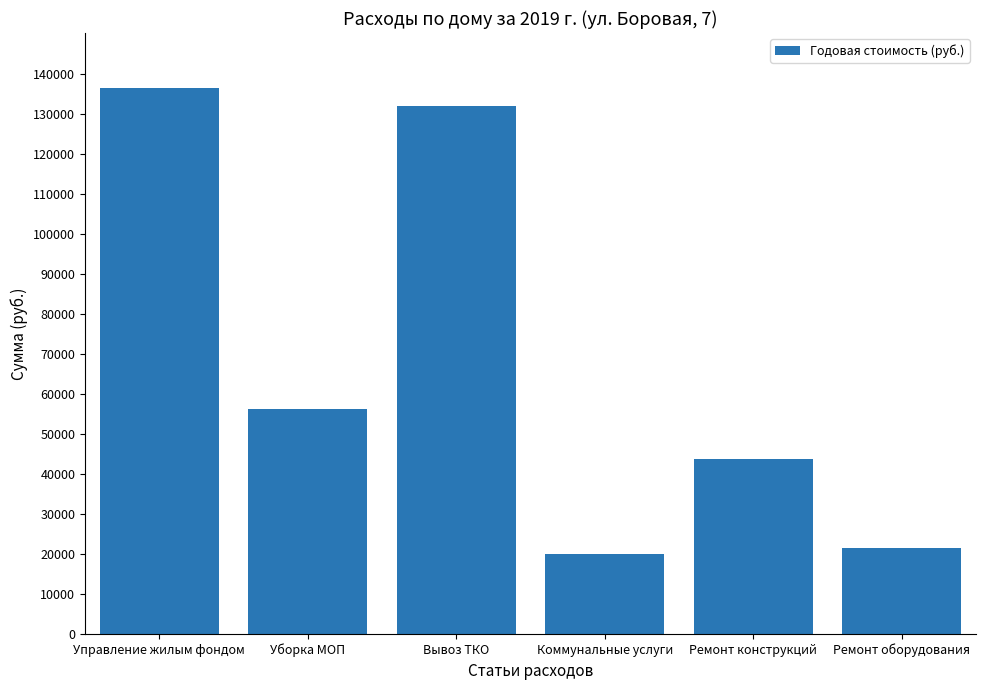

Rank the categories by value from highest to lowest.

Управление жилым фондом, Вывоз ТКО, Уборка МОП, Ремонт конструкций, Ремонт оборудования, Коммунальные услуги